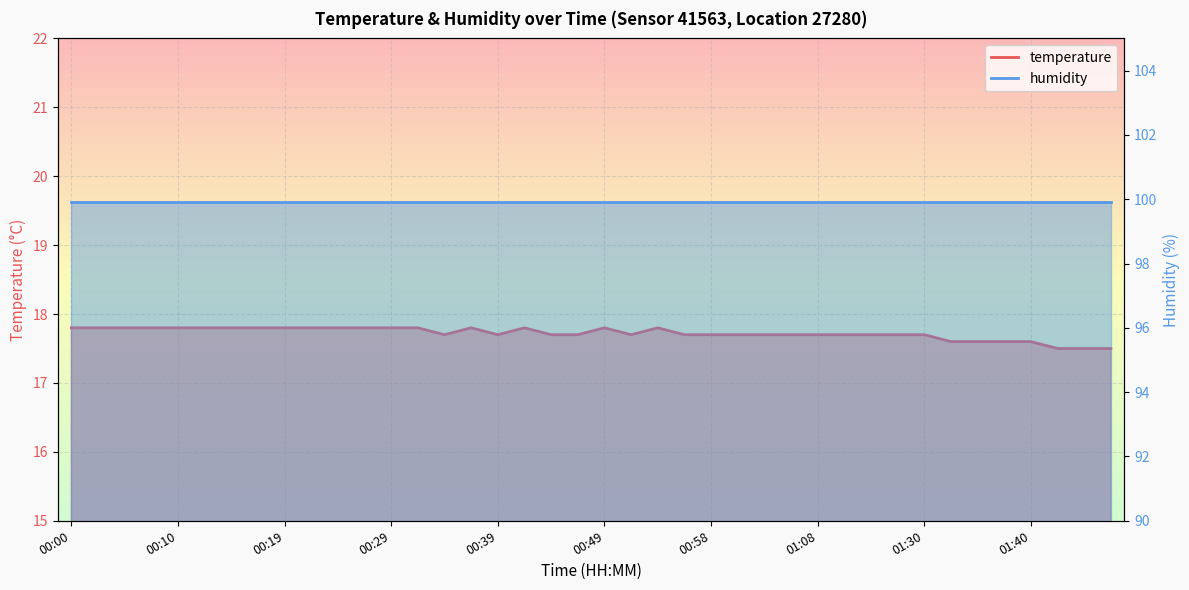

What is the minimum value shown in the chart?

17.5